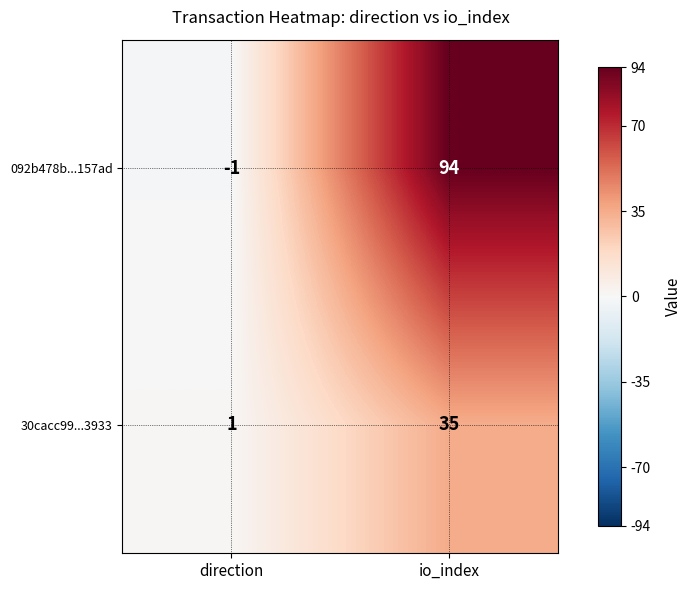

What is the highest value of the 092b478b...157ad series?

94